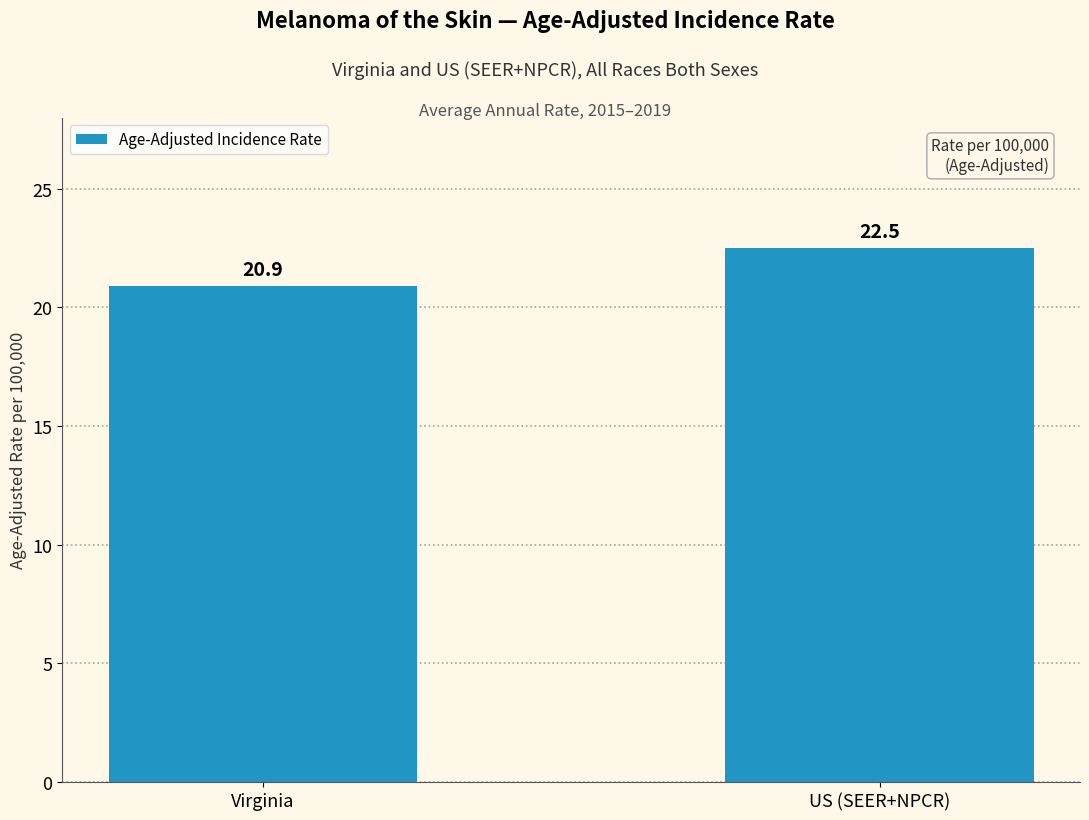

What is the approximate value at US (SEER+NPCR)?

22.5